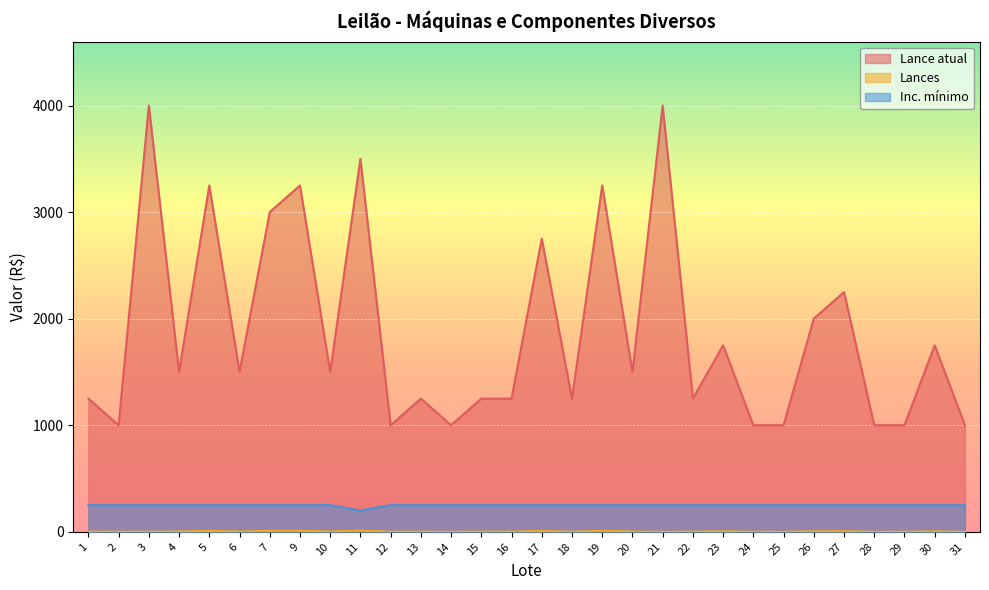

What is the difference between the maximum and minimum values in the Lances series?

12